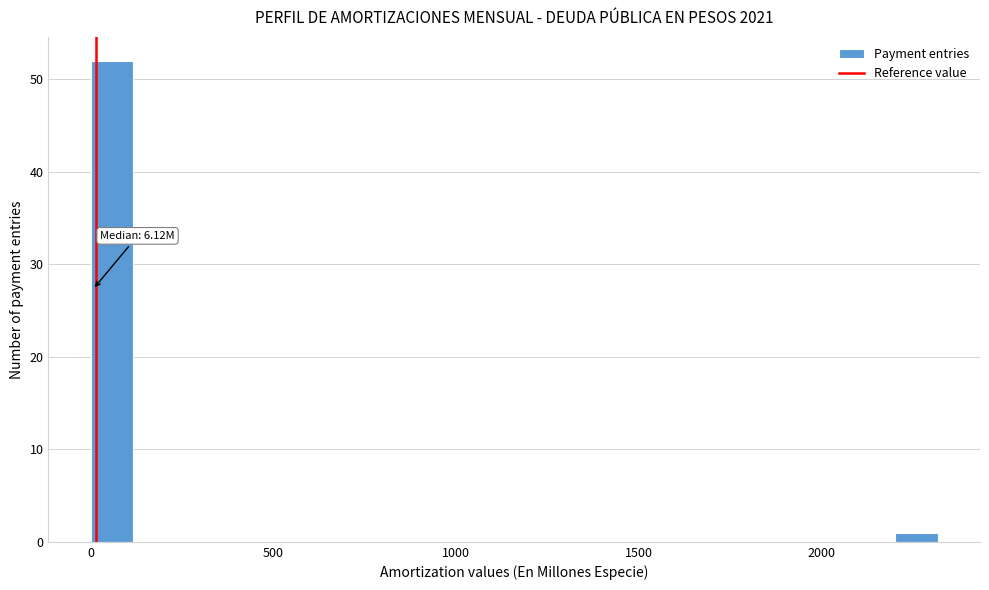

Around what value on the x-axis is the tallest bar? Give the approximate position of its centre, as read against the axis.

50